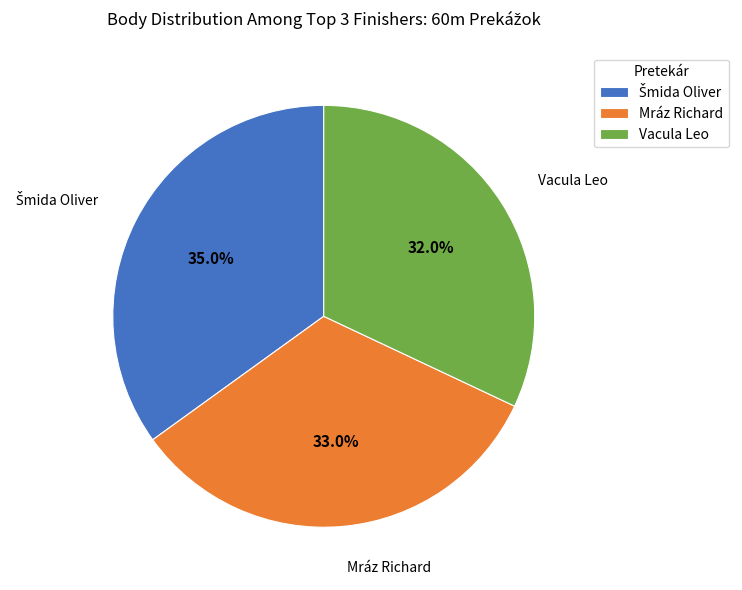

To the nearest percent, what portion does Vacula Leo represent?

32%